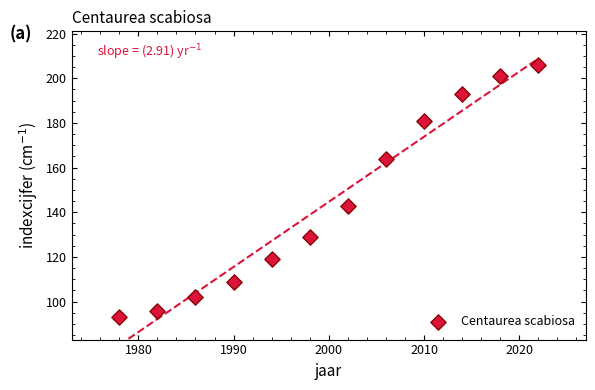

What is the range of X values (max minus min)?

44